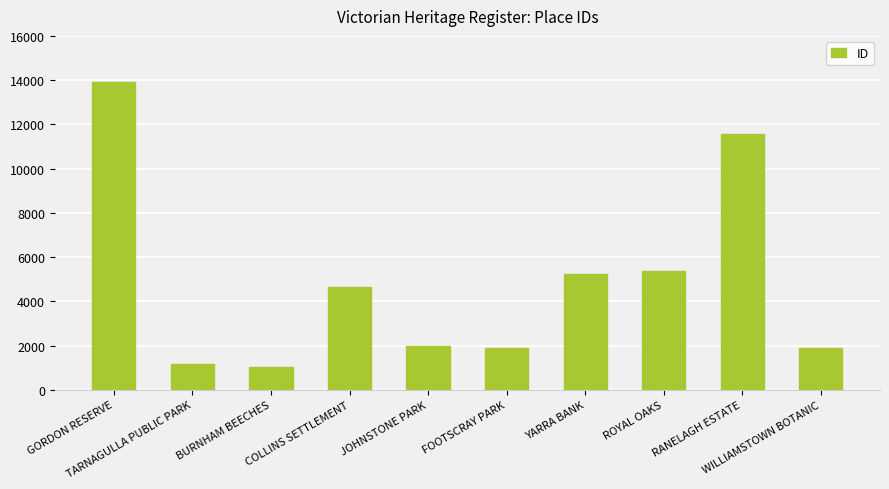

What position from the right is ROYAL OAKS?

3